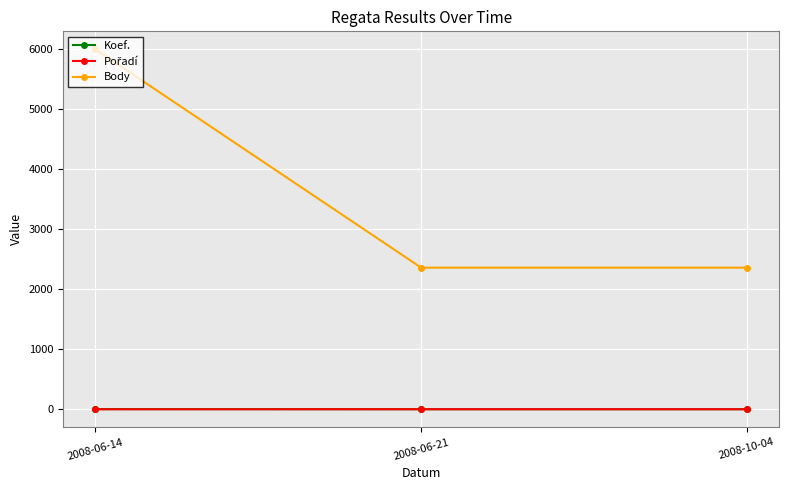

What is the label of the 2nd point from the right?

2008-06-21